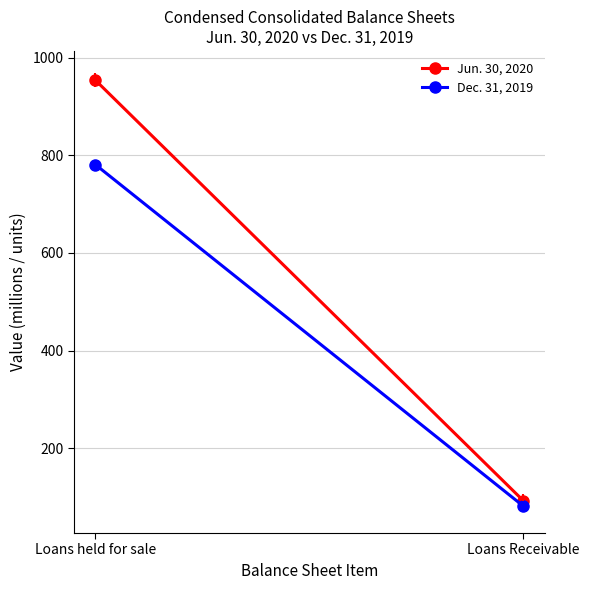

What is the difference between the highest and lowest values at Loans held for sale?

173